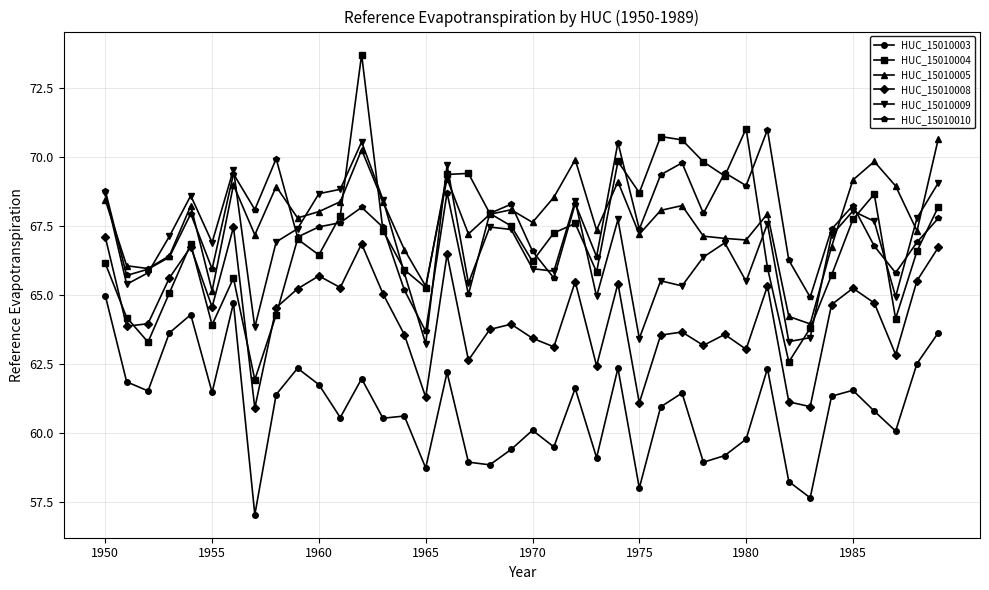

Which series has the widest spread of values?

HUC_15010004